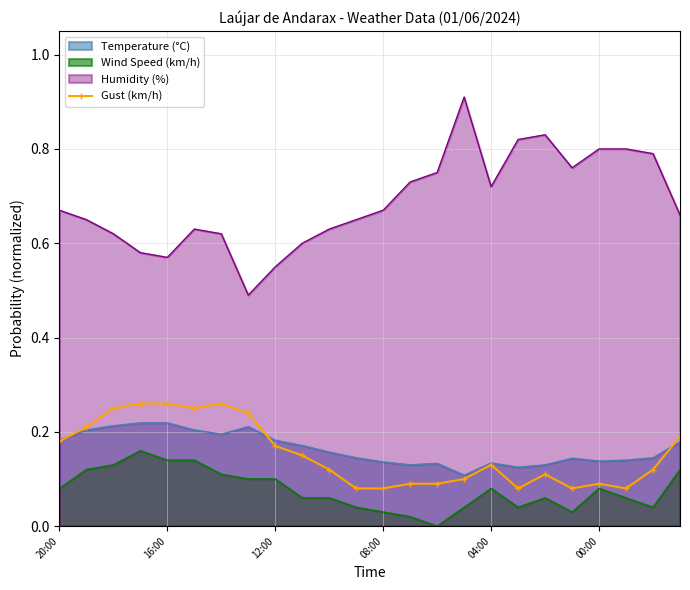

True or false: there are more than 1 points higher than both neighbors.

True